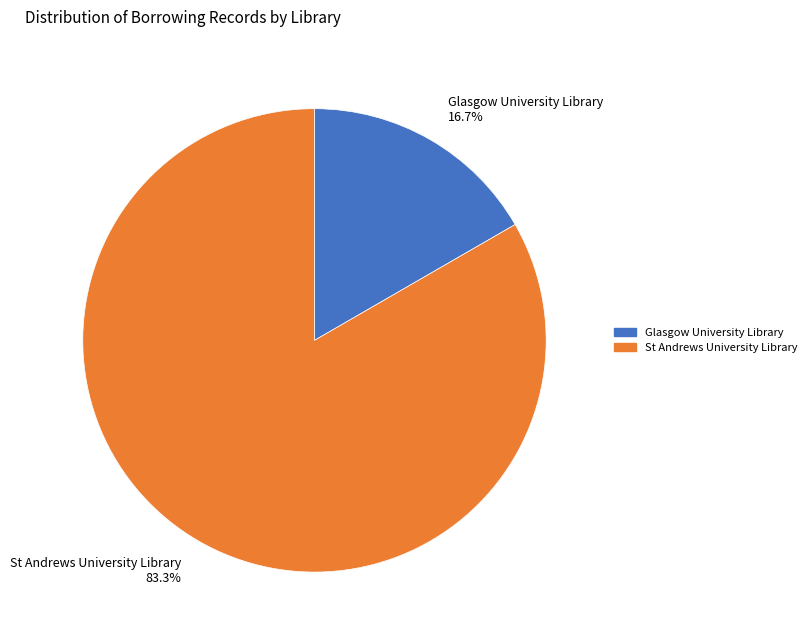

How many slices are in this pie chart?

2